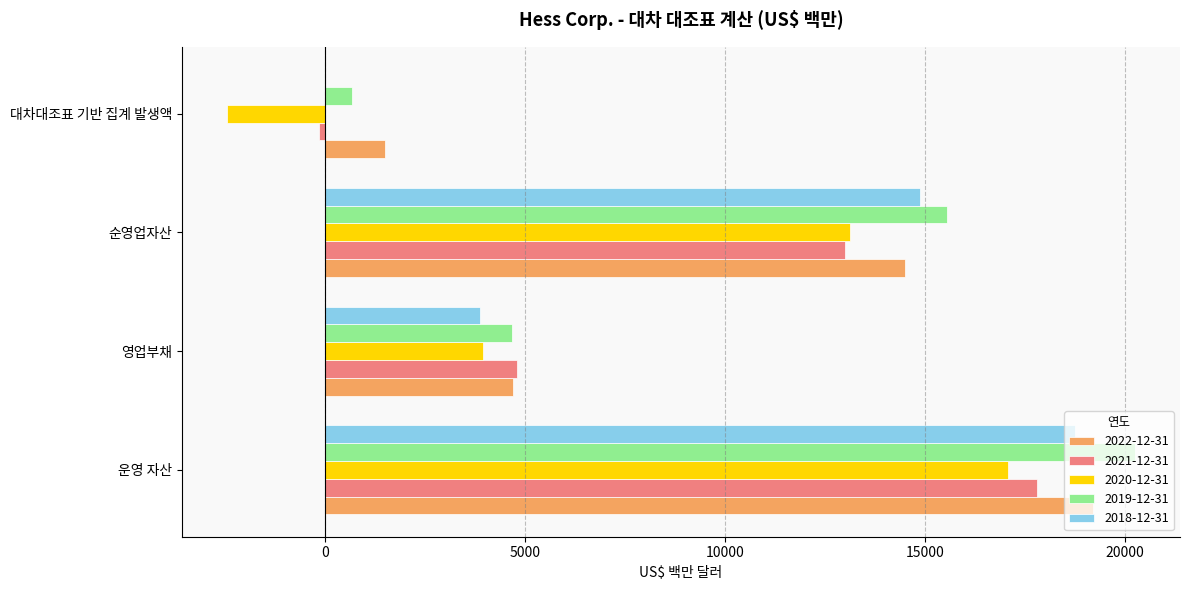

True or false: 2018-12-31 has a value of 18739 at 운영 자산.

True